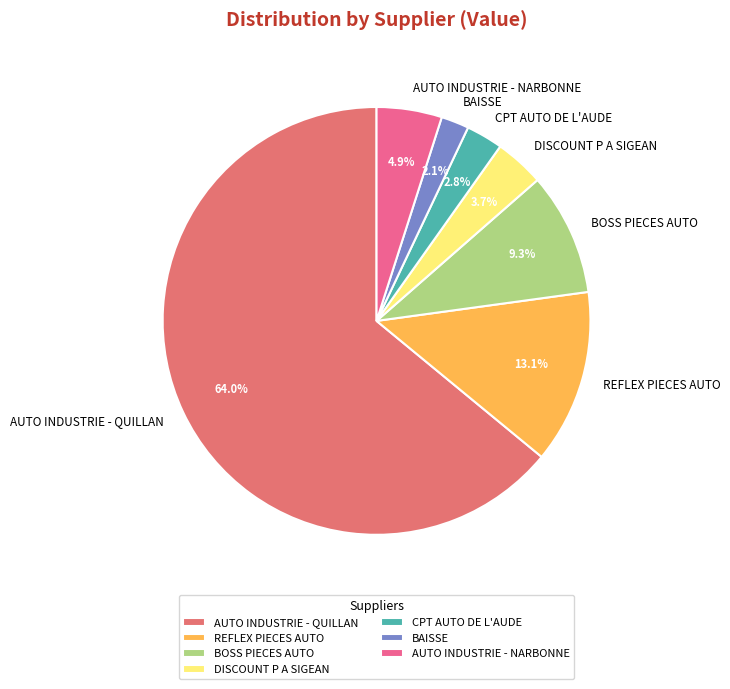

To the nearest percent, what percentage of the pie is AUTO INDUSTRIE - QUILLAN?

64%